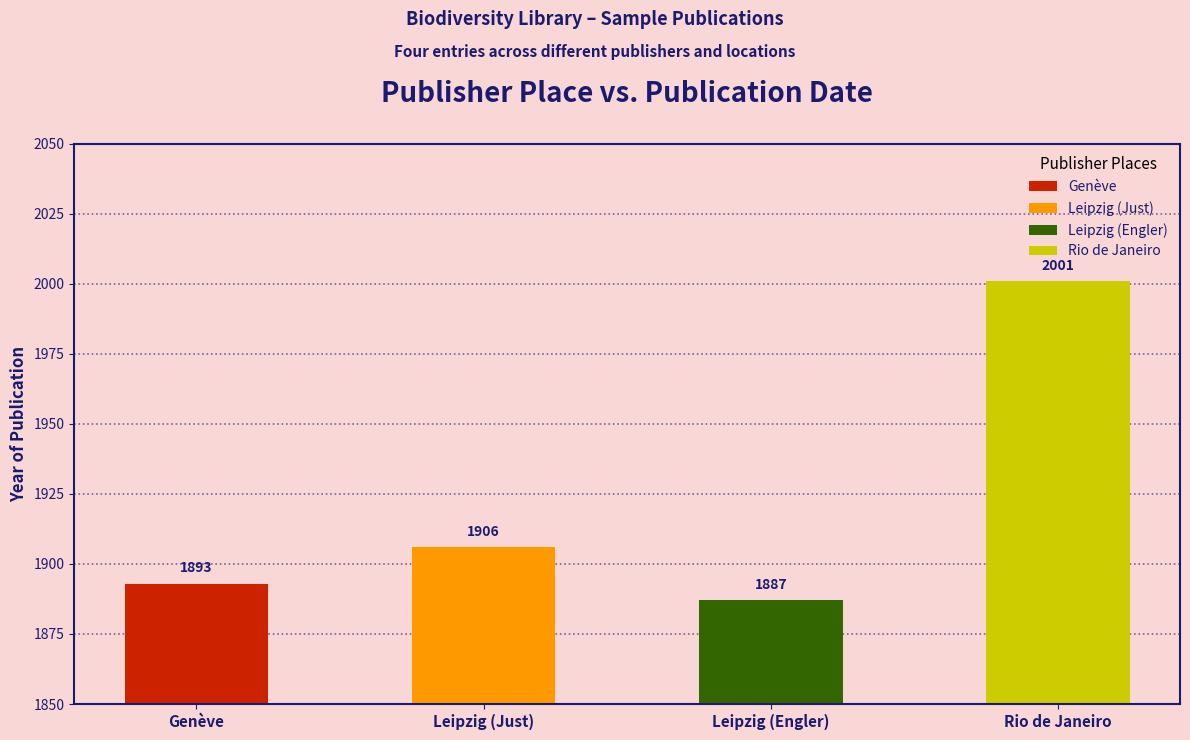

Which has a higher value, Leipzig (Just) or Leipzig (Engler)?

Leipzig (Just)